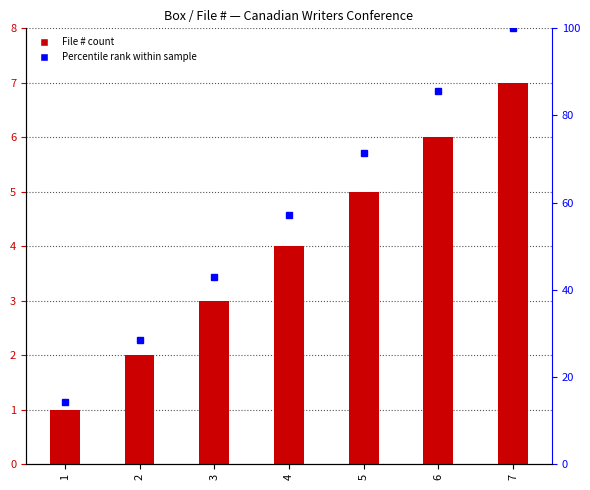

Are the bars grouped side by side (vs. stacked)?

Yes